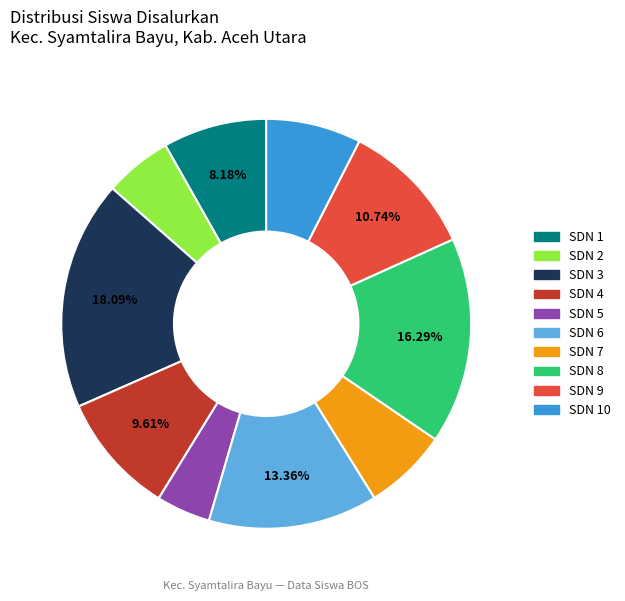

Is there a majority slice in this chart?

No